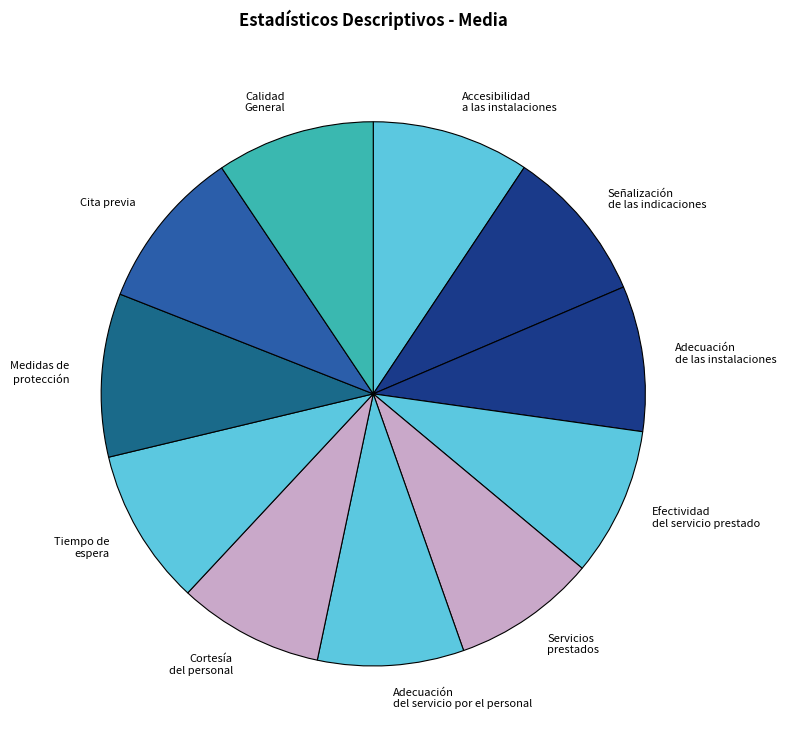

Do Medidas de protección and Cortesía del personal together represent more than half of the pie?

No